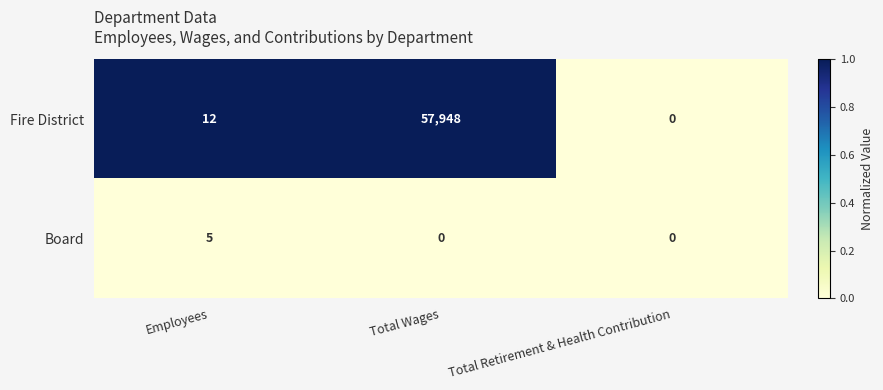

Rank the series by their average value, from lowest to highest.

Board, Fire District